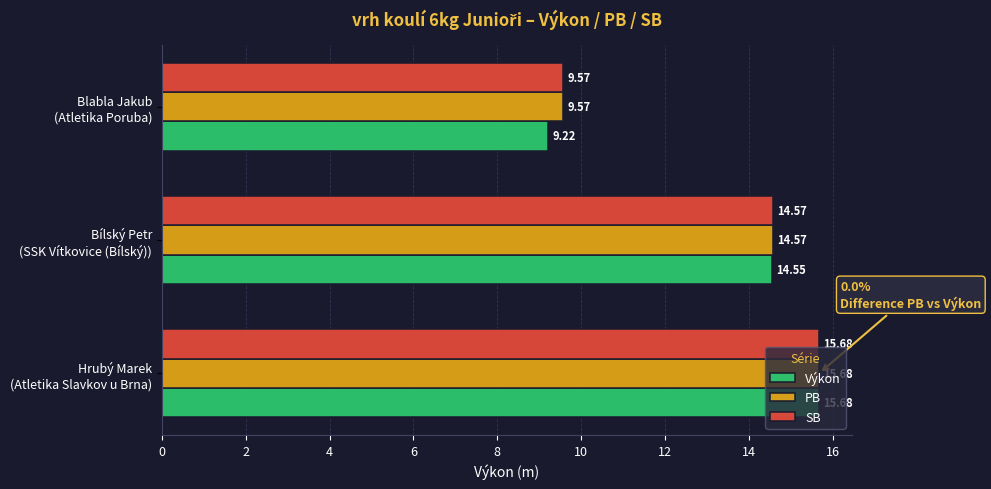

Which series has the widest spread of values?

Výkon